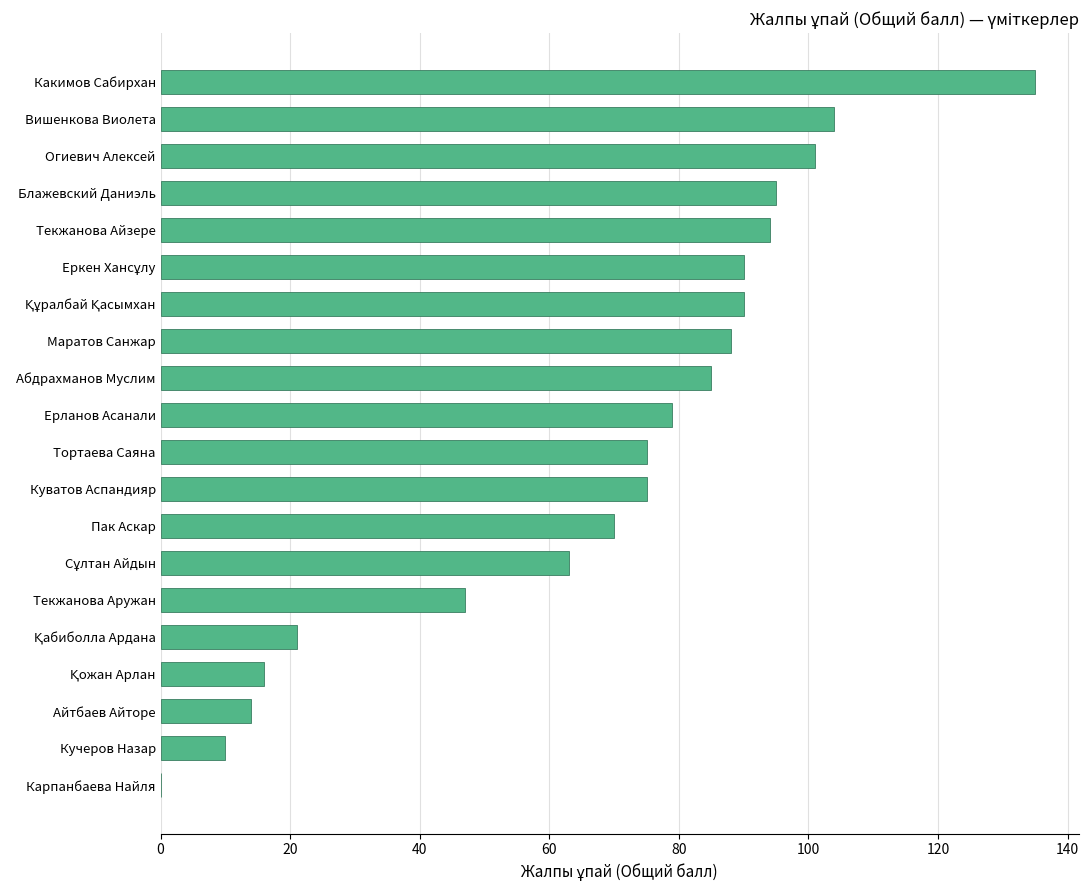

What is the sum of the values at Айтбаев Айторе and Тортаева Саяна?

89